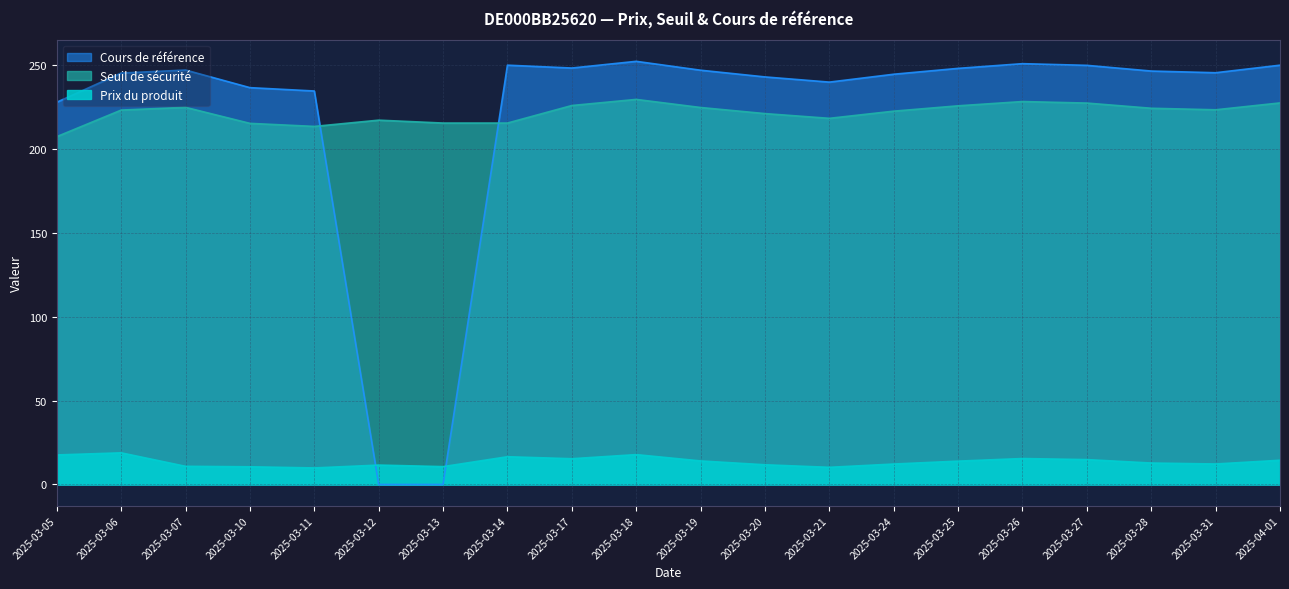

What is the difference between the maximum and minimum values in the Seuil de sécurité series?

22.2